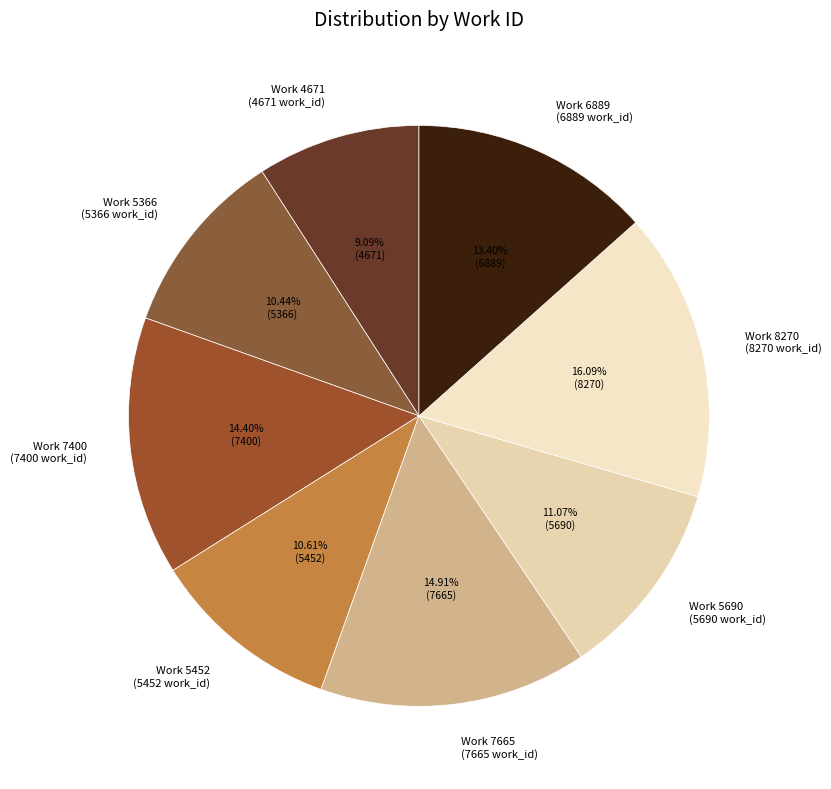

What is the smallest slice in the pie chart?

Work 4671